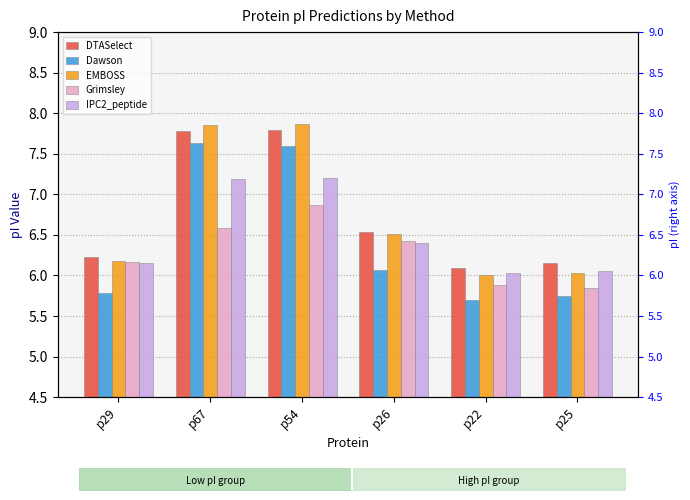

What is the spread (max minus min) of values at p67?

1.3